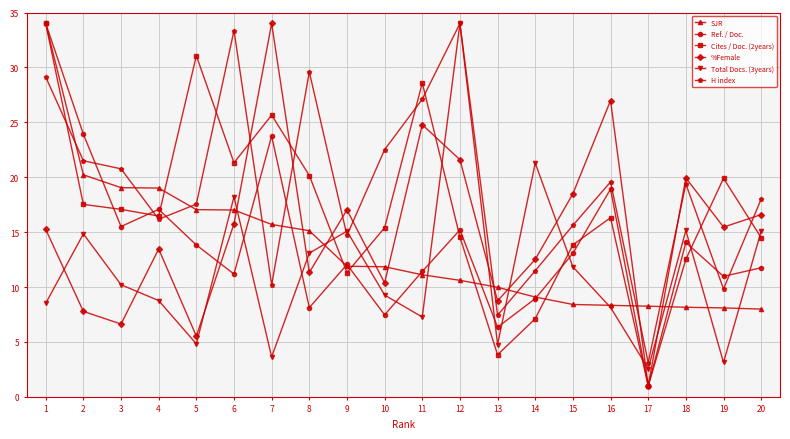

True or false: Total Docs. (3years) and Cites / Doc. (2years) intersect in this chart.

True